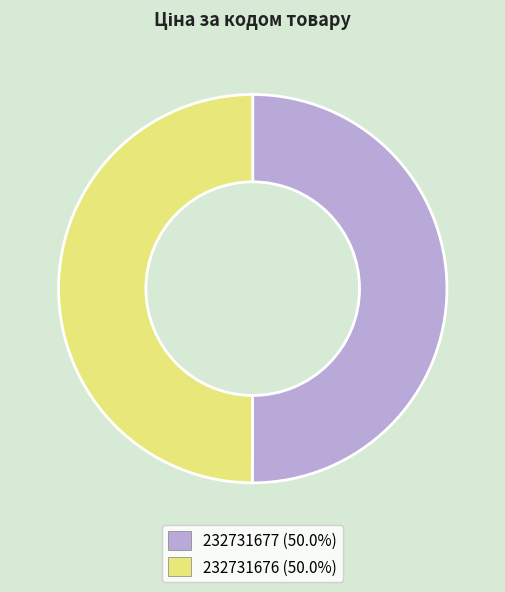

Approximately how many times larger is the value at 232731676 (50.0%) compared to 232731677 (50.0%)?

1.0